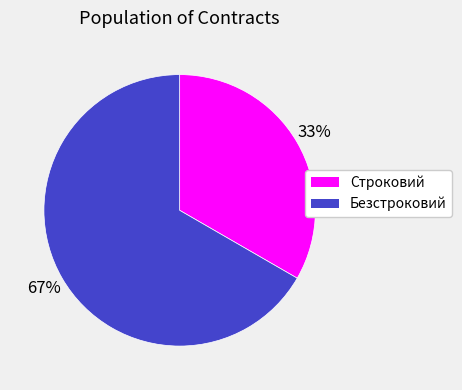

Rank the categories by value from highest to lowest.

Безстроковий, Строковий